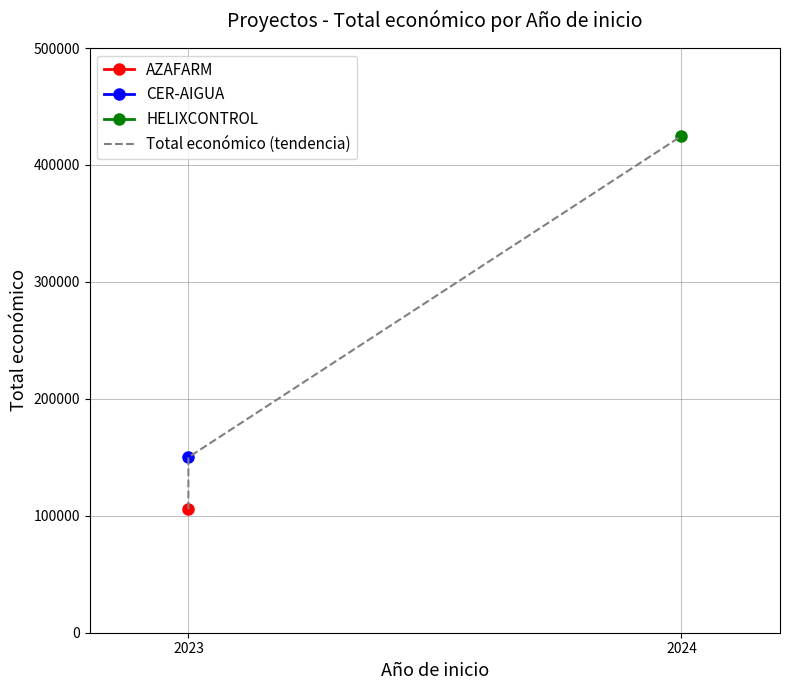

Reading left to right, what are all the values shown in this chart?

105516	150000	424720